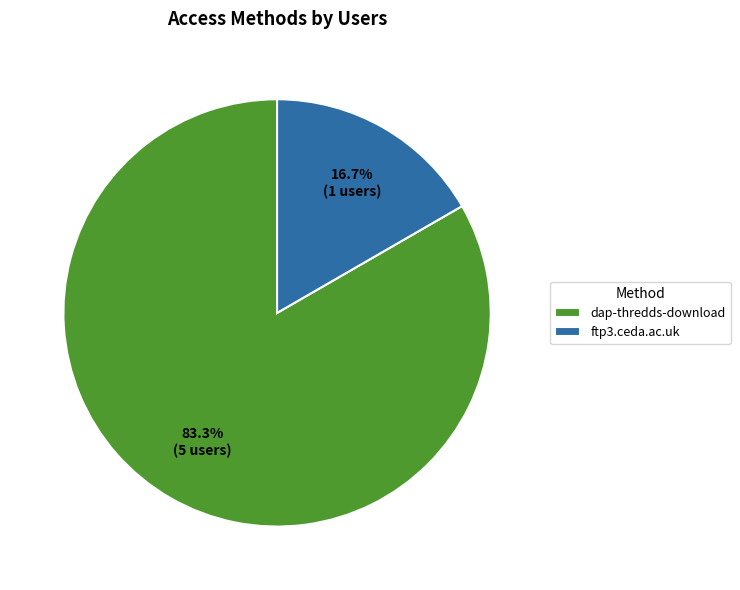

How many slices are in this pie chart?

2